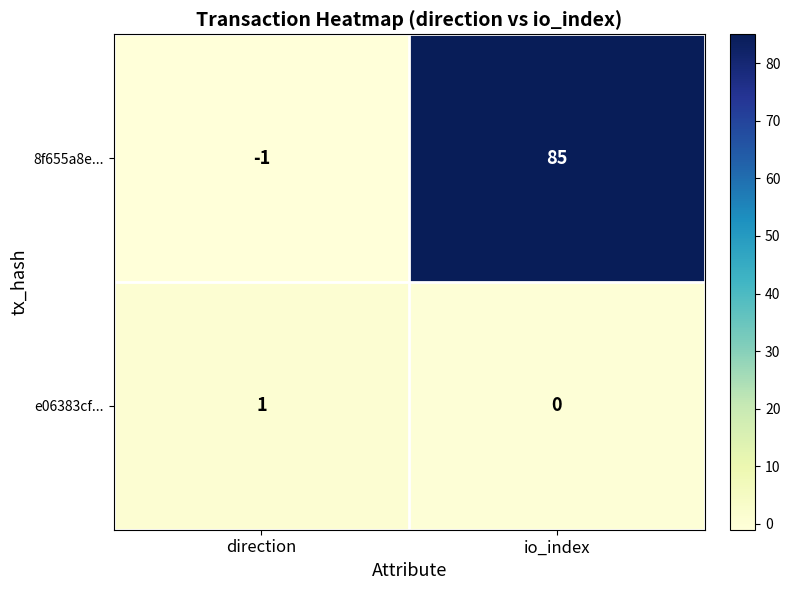

Rank the series at direction from lowest to highest value.

8f655a8e..., e06383cf...